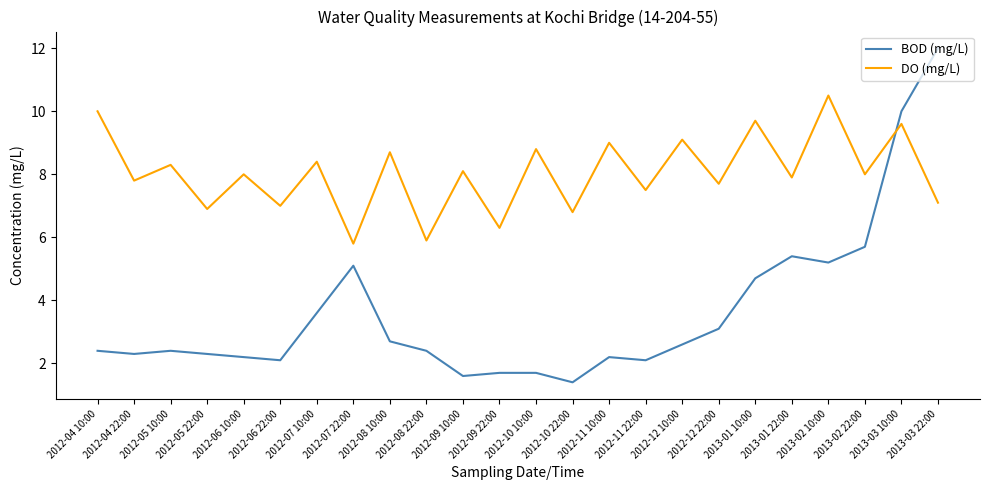

What is the difference between the BOD (mg/L) values at 2012-12 10:00 and 2013-01 10:00?

2.1